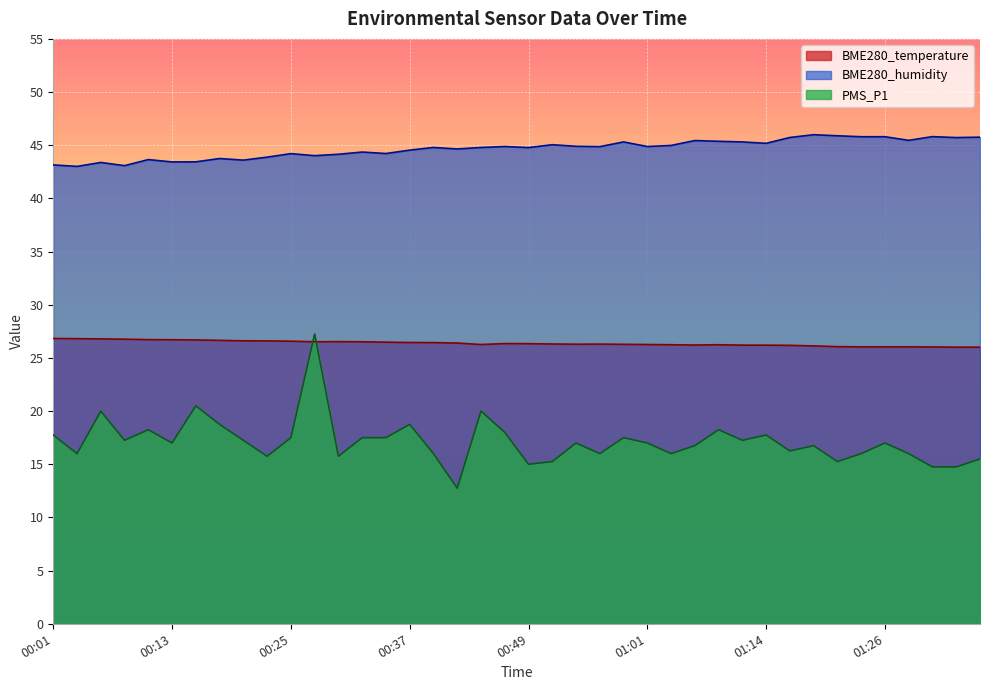

Reading left to right, transcribe all the data shown in this chart.

BME280_temperature: 00:01=26.8	00:03=26.8	00:06=26.8	00:08=26.8	00:11=26.7	00:13=26.7	00:15=26.7	00:18=26.6	00:20=26.6	00:23=26.6	00:25=26.6	00:28=26.5	00:30=26.5	00:32=26.5	00:35=26.5	00:37=26.4	00:40=26.4	00:42=26.4	00:45=26.3	00:47=26.4	00:49=26.3	00:52=26.3	00:54=26.3	00:57=26.3	00:59=26.3	01:01=26.3	01:04=26.2	01:06=26.2	01:09=26.2	01:11=26.2	01:14=26.2	01:16=26.2	01:18=26.1	01:21=26.1	01:23=26.0	01:26=26.0	01:28=26.0	01:31=26.0	01:33=26.0	01:35=26.0
BME280_humidity: 00:01=43.1	00:03=43.0	00:06=43.4	00:08=43.1	00:11=43.6	00:13=43.4	00:15=43.4	00:18=43.8	00:20=43.6	00:23=43.9	00:25=44.2	00:28=44.0	00:30=44.1	00:32=44.4	00:35=44.2	00:37=44.5	00:40=44.8	00:42=44.6	00:45=44.8	00:47=44.9	00:49=44.8	00:52=45.0	00:54=44.9	00:57=44.9	00:59=45.3	01:01=44.9	01:04=45.0	01:06=45.4	01:09=45.4	01:11=45.3	01:14=45.2	01:16=45.7	01:18=46.0	01:21=45.9	01:23=45.8	01:26=45.8	01:28=45.5	01:31=45.8	01:33=45.7	01:35=45.8
PMS_P1: 00:01=17.8	00:03=16.0	00:06=20.0	00:08=17.2	00:11=18.2	00:13=17.0	00:15=20.5	00:18=18.8	00:20=17.2	00:23=15.8	00:25=17.5	00:28=27.2	00:30=15.8	00:32=17.5	00:35=17.5	00:37=18.8	00:40=16.0	00:42=12.8	00:45=20.0	00:47=18.0	00:49=15.0	00:52=15.2	00:54=17.0	00:57=16.0	00:59=17.5	01:01=17.0	01:04=16.0	01:06=16.8	01:09=18.2	01:11=17.2	01:14=17.8	01:16=16.2	01:18=16.8	01:21=15.2	01:23=16.0	01:26=17.0	01:28=16.0	01:31=14.8	01:33=14.8	01:35=15.5